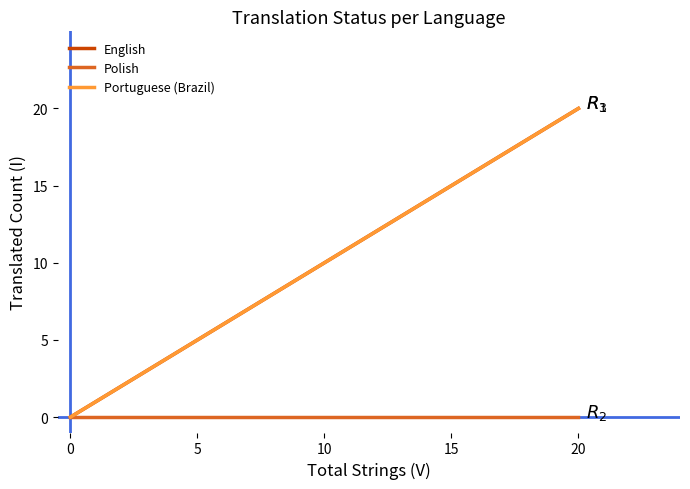

Between 0 and 20, which series saw the biggest shift?

English